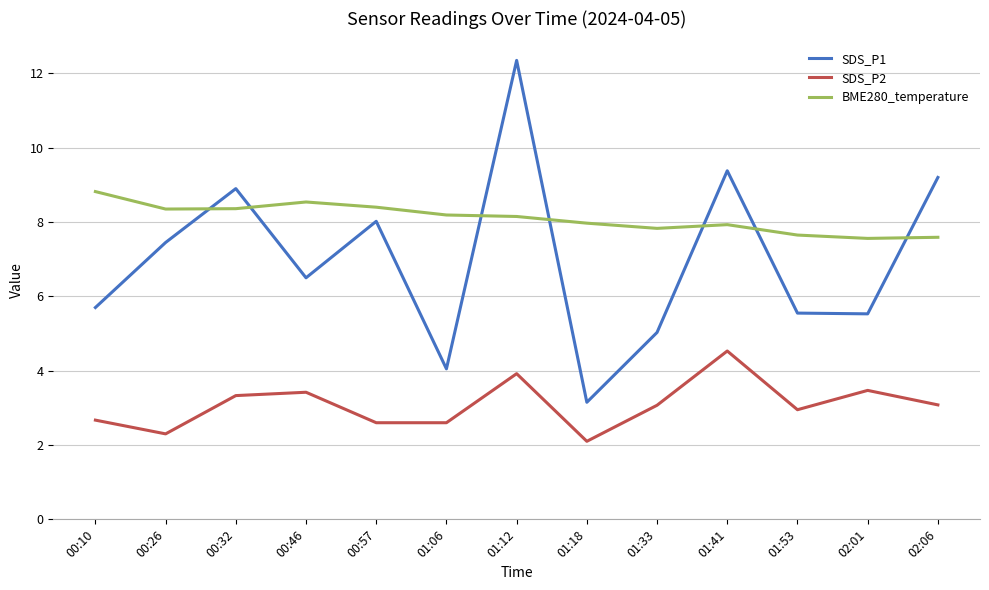

Which series changed the most between 00:46 and 02:01?

BME280_temperature